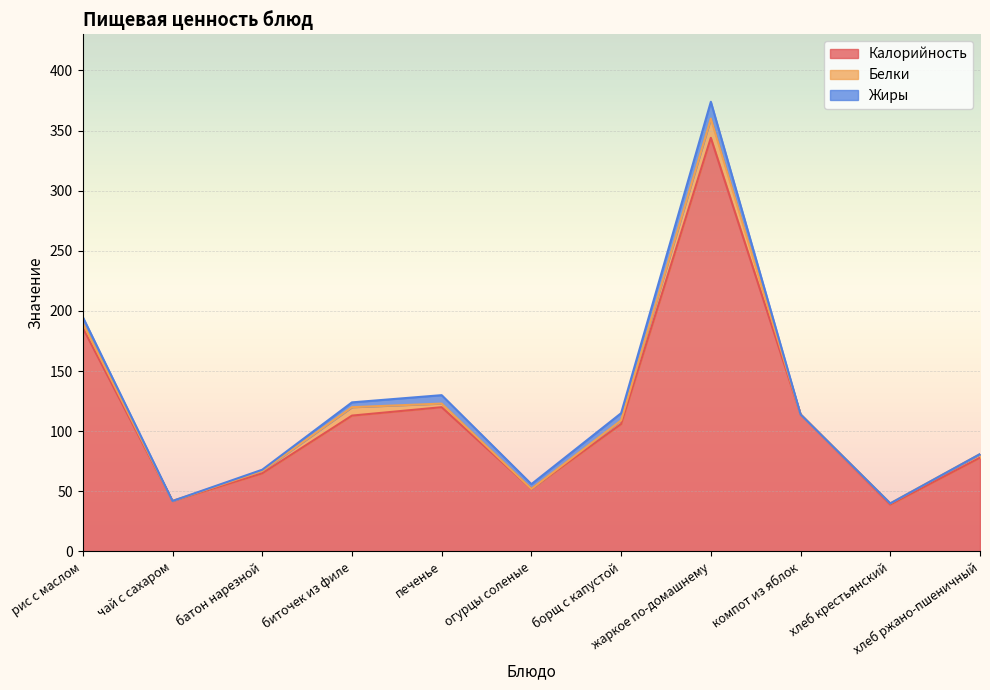

At which category does Калорийность reach its first local valley?

чай с сахаром